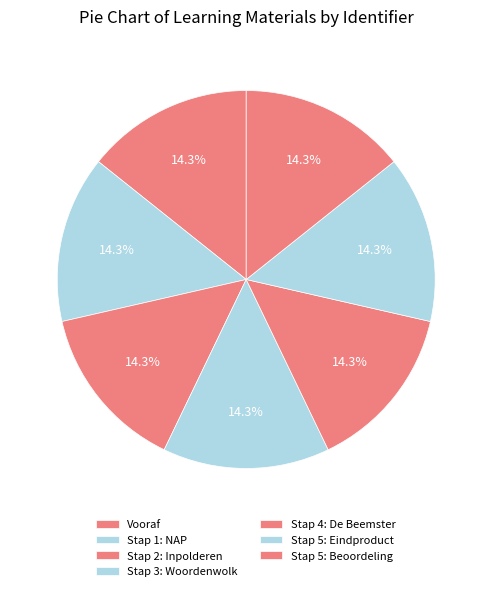

To the nearest percent, what portion does Vooraf represent?

14%